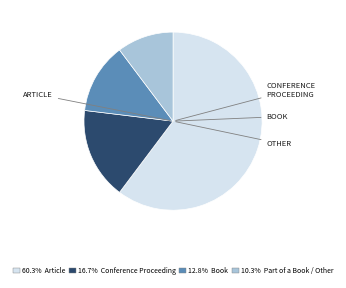

Is there a majority slice in this chart?

Yes